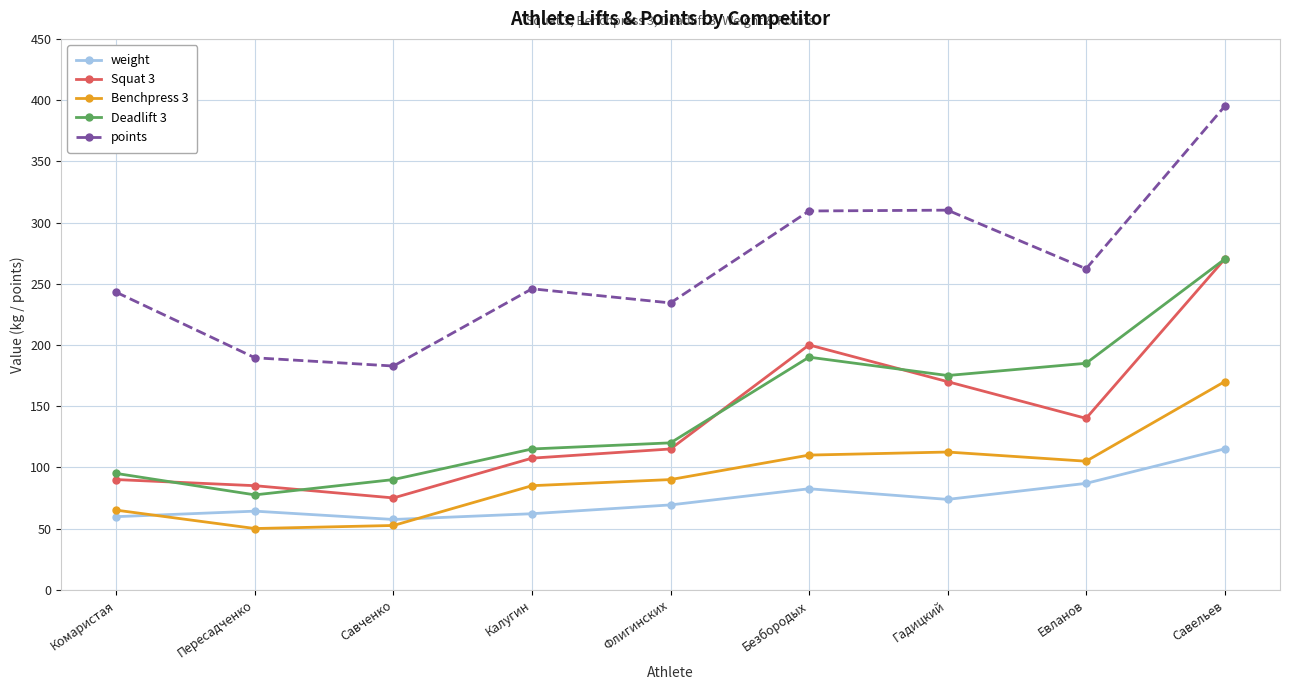

What is the total value across all series at Савченко?

457.7